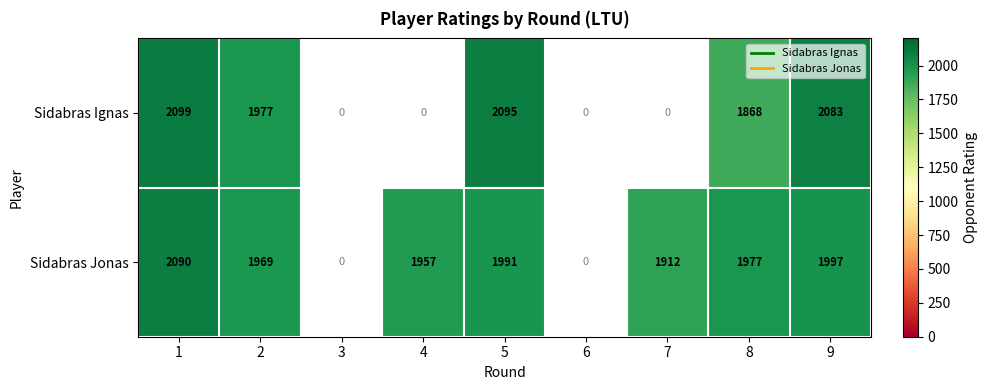

Which label corresponds to the smallest value in the chart?

8